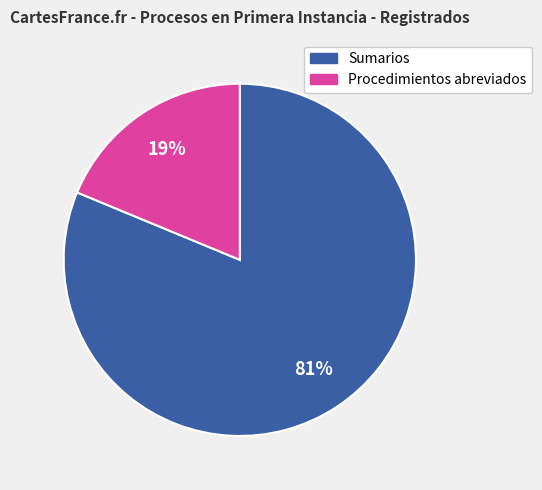

To the nearest percent, what is the average slice percentage?

50%